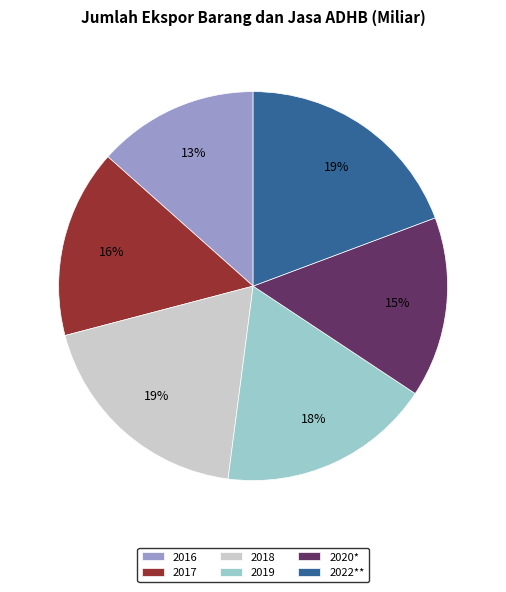

Is it true that 2020* is 15% of the pie?

True